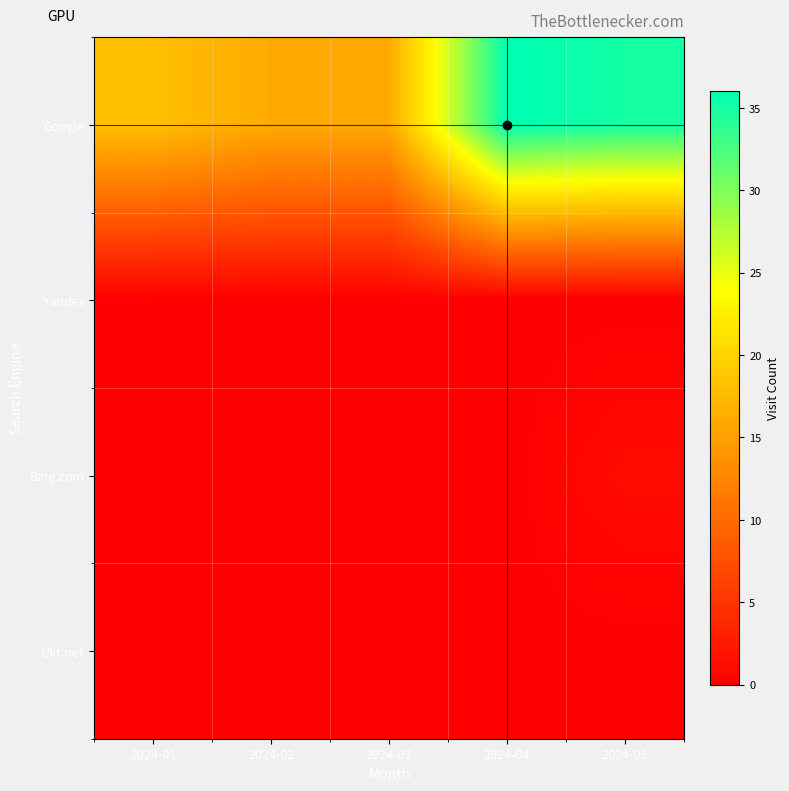

Which has a higher value, 2024-02 or 2024-01?

2024-01